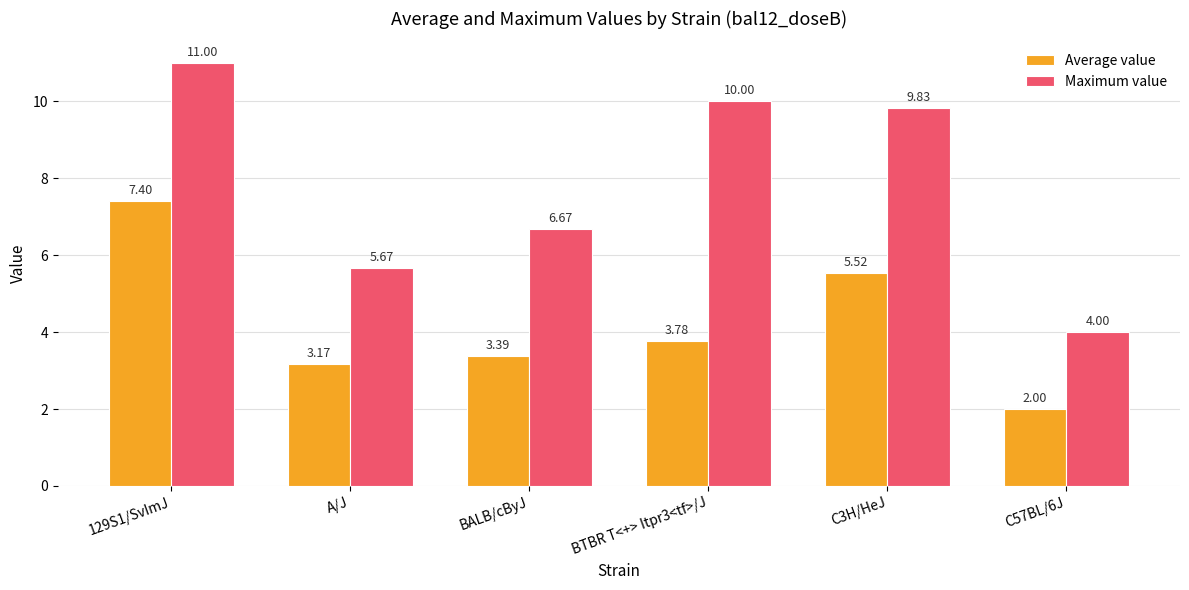

Which series changed the most between C3H/HeJ and C57BL/6J?

Maximum value